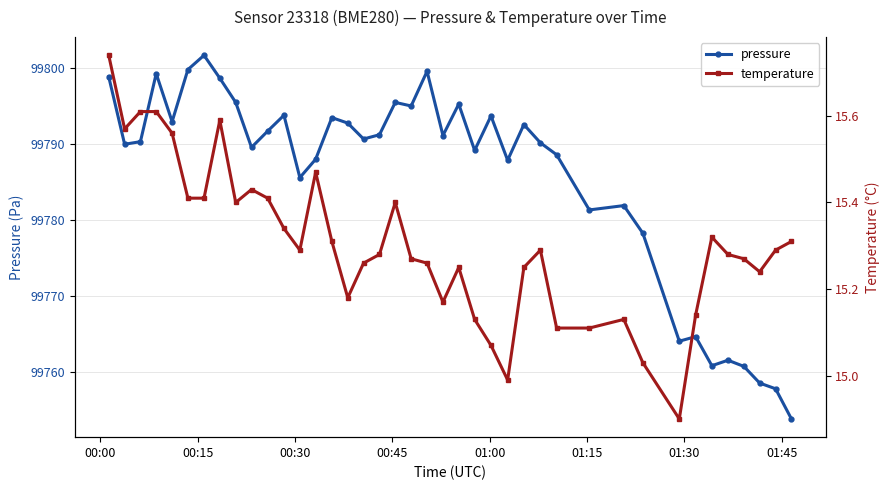

True or false: pressure has more than 0 interior local peaks.

True